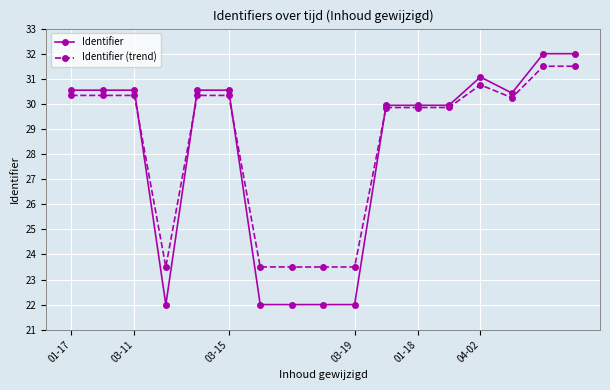

What is the lowest value of the Identifier series?

22.0